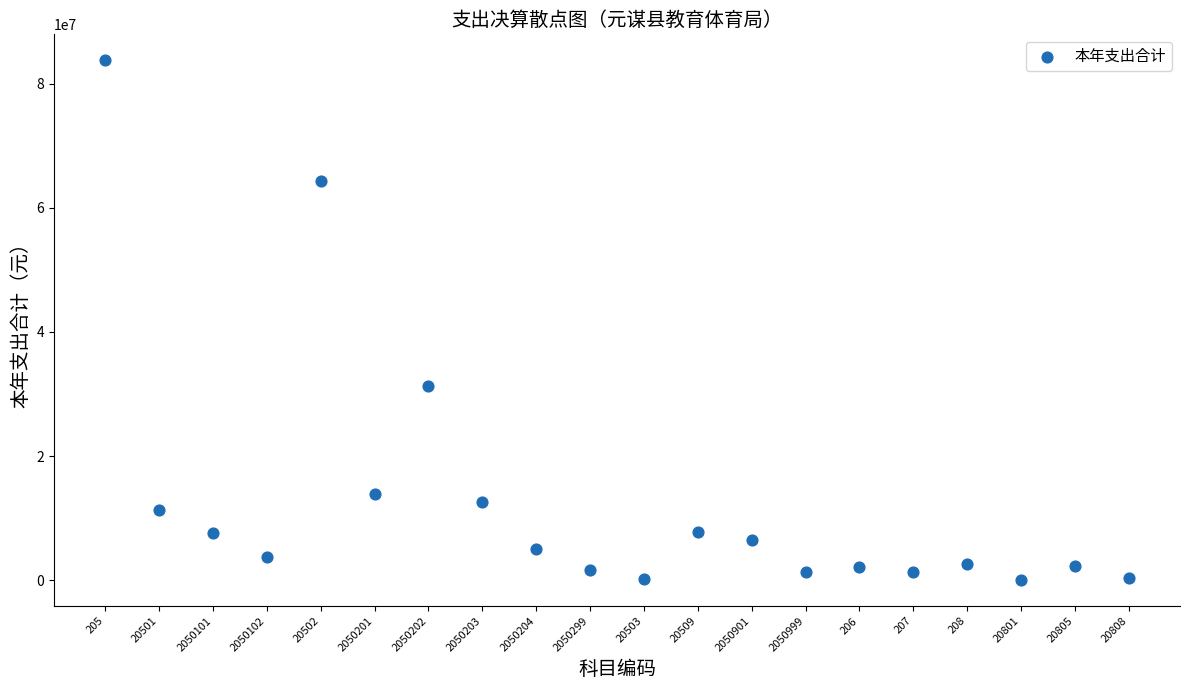

What is the range of Y values (max minus min)?

83705745.1